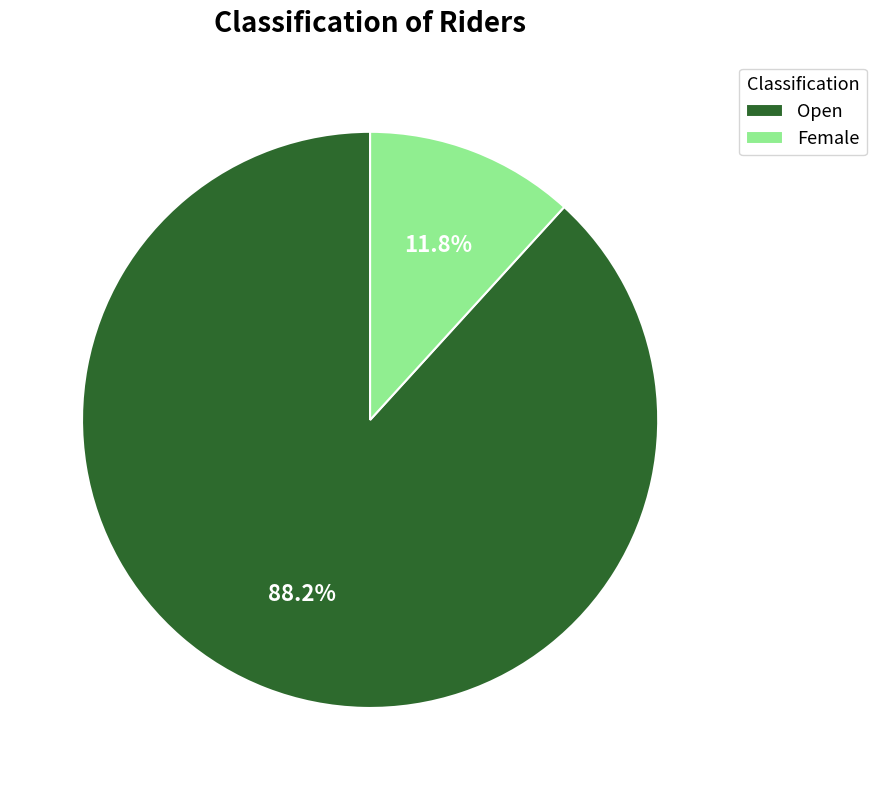

To the nearest percent, what is the difference between the Female and Open slice percentages?

76%